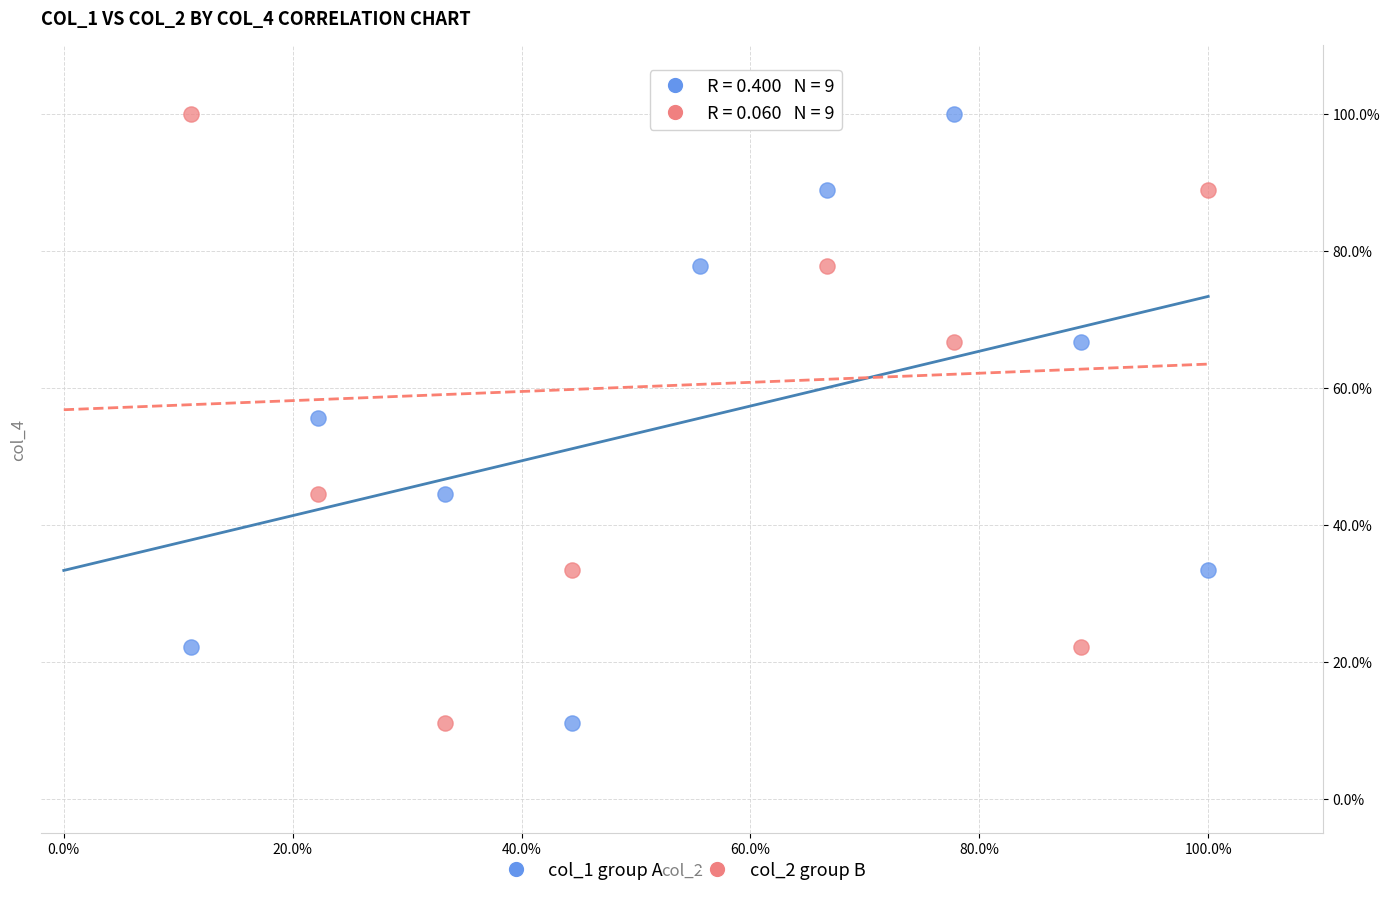

What are all the series names shown in the legend?

col_1 group A, col_2 group B